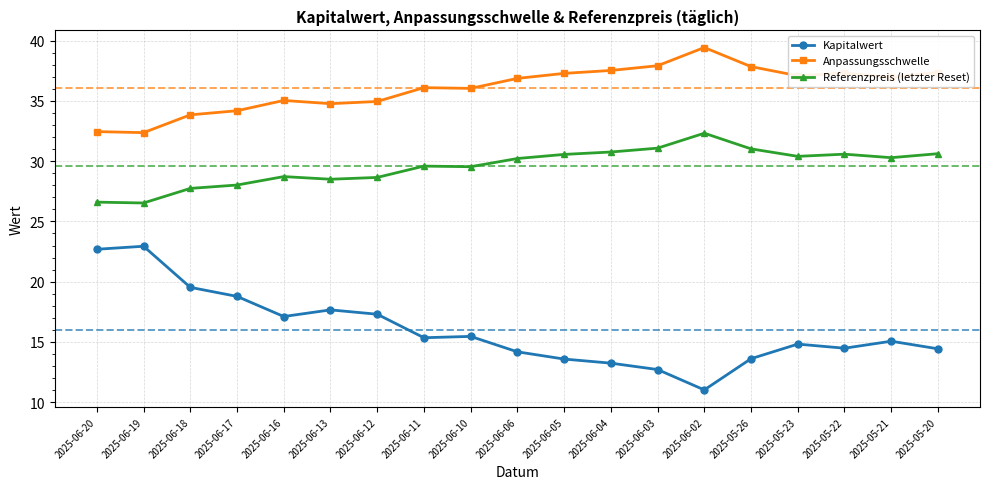

In Kapitalwert, how many points are higher than both neighbors (excluding endpoints)?

5